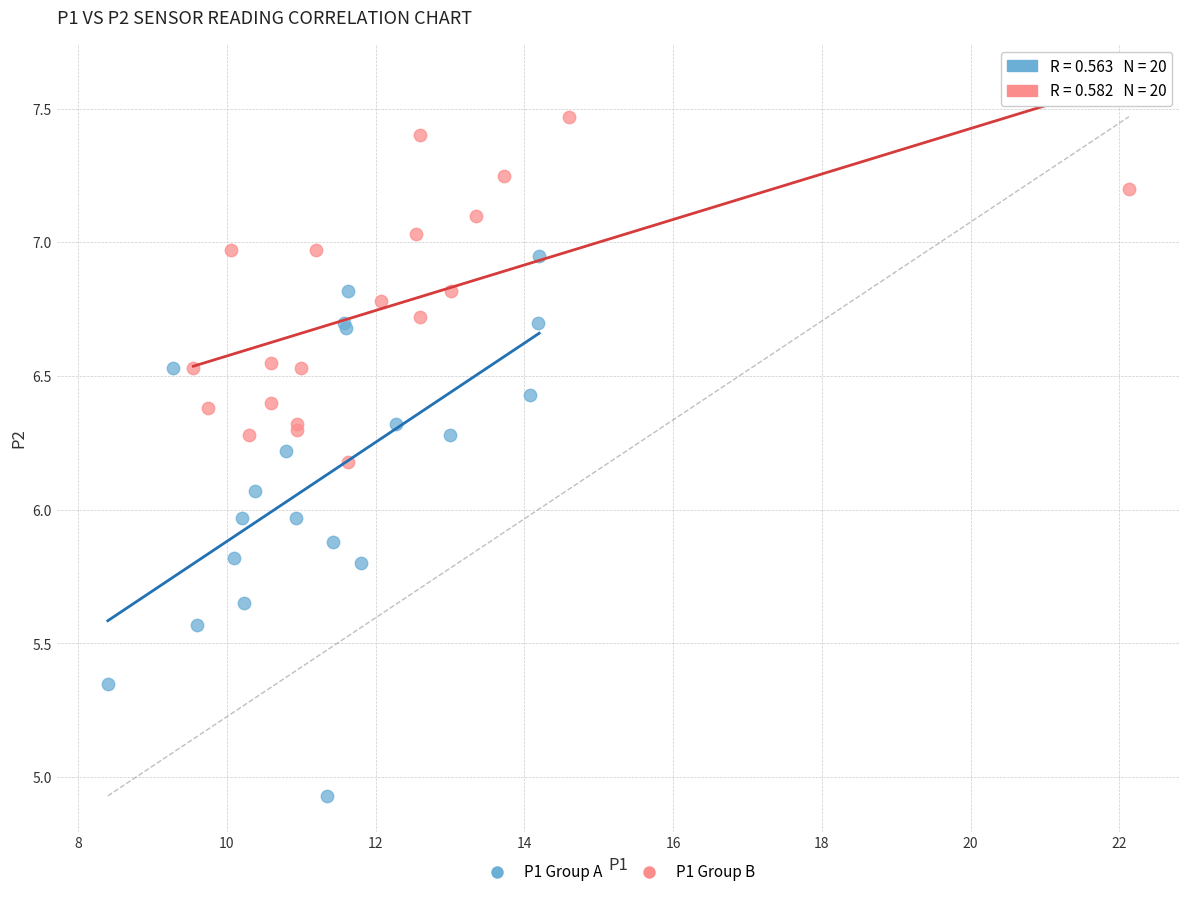

Which series reaches the minimum Y coordinate?

P1 Group A